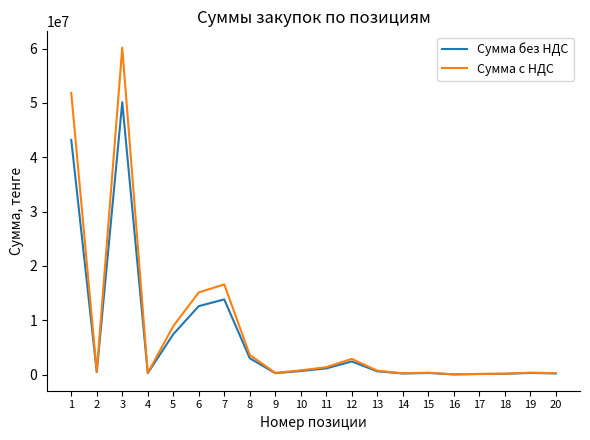

Count the number of data series in this chart.

2